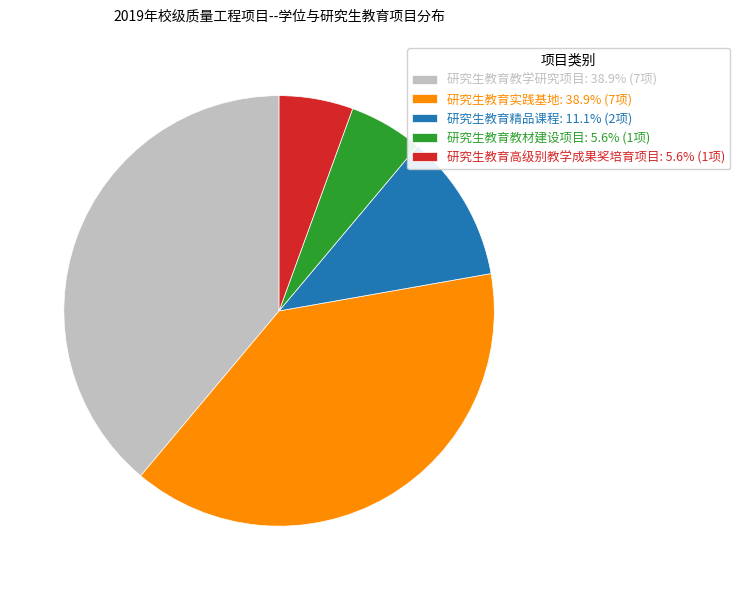

Approximately how many times larger is the value at 研究生教育高级别教学成果奖培育项目: 5.6% (1项) compared to 研究生教育教材建设项目: 5.6% (1项)?

1.0